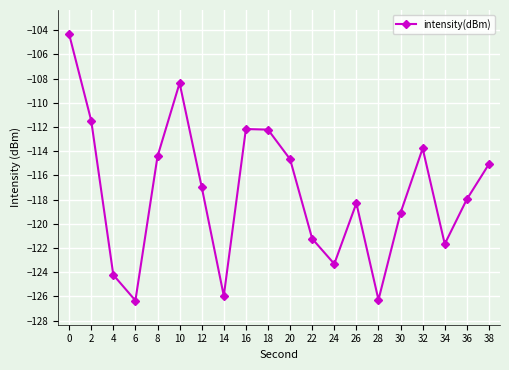

True or false: the data shows -198.6 at 0.

False